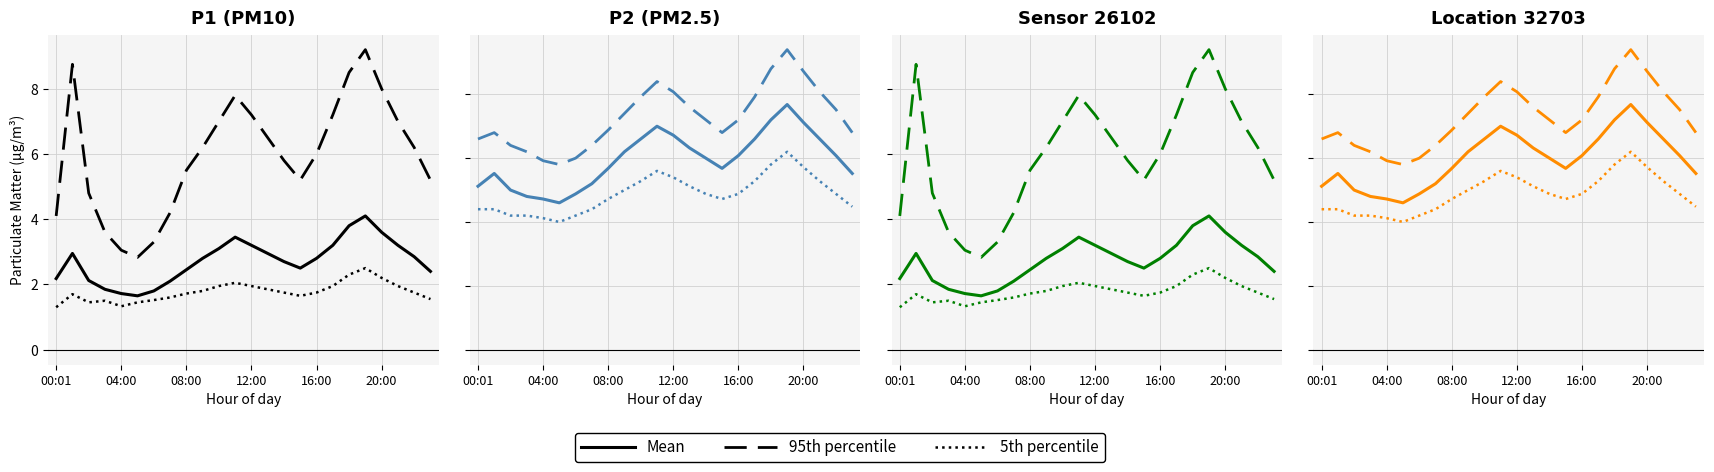

What is the average value of the 95th percentile series?

1.8